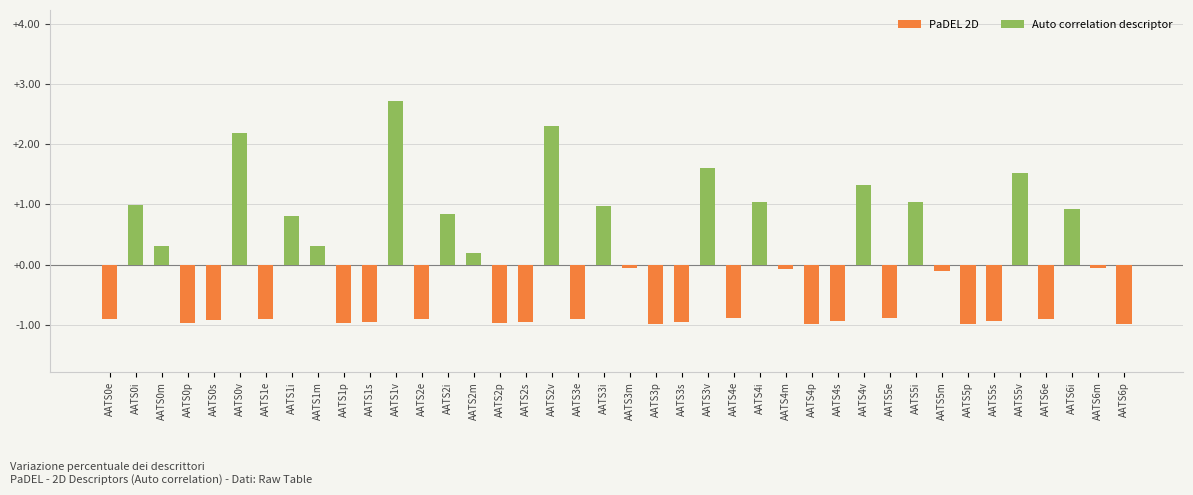

How many data points are less than 0?

24